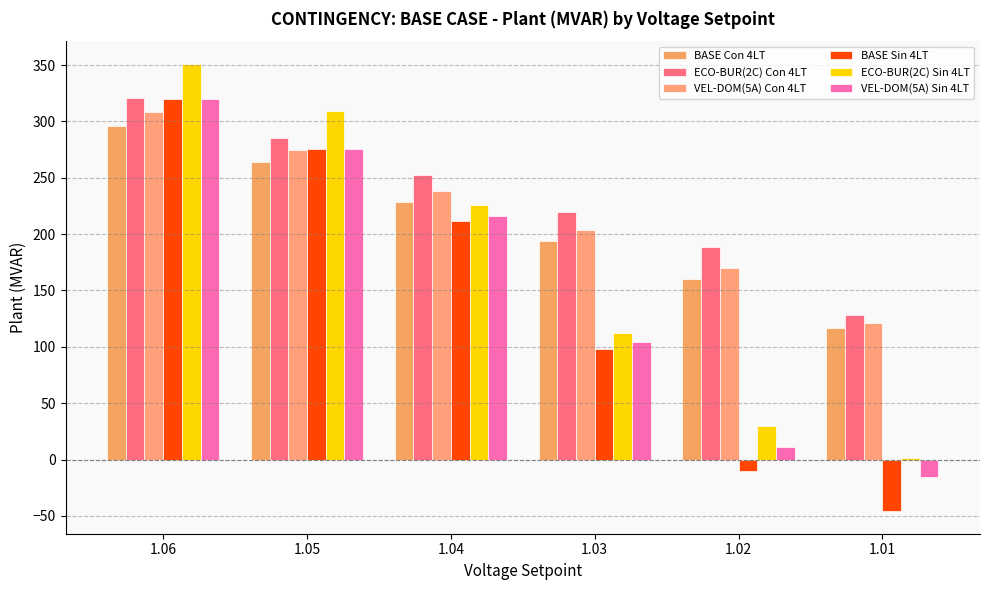

Reading left to right, transcribe all the data shown in this chart.

BASE Con 4LT: 1.06=296.0	1.05=264.1	1.04=228.5	1.03=193.8	1.02=160.5	1.01=117.0
ECO-BUR(2C) Con 4LT: 1.06=320.4	1.05=285.6	1.04=252.2	1.03=219.9	1.02=188.8	1.01=128.6
VEL-DOM(5A) Con 4LT: 1.06=308.1	1.05=274.3	1.04=238.5	1.03=203.8	1.02=170.4	1.01=120.8
BASE Sin 4LT: 1.06=320.2	1.05=275.6	1.04=211.9	1.03=98.1	1.02=-10.4	1.01=-45.9
ECO-BUR(2C) Sin 4LT: 1.06=351.3	1.05=308.9	1.04=225.7	1.03=112.2	1.02=29.4	1.01=1.4
VEL-DOM(5A) Sin 4LT: 1.06=320.2	1.05=275.6	1.04=215.7	1.03=104.0	1.02=11.3	1.01=-15.9